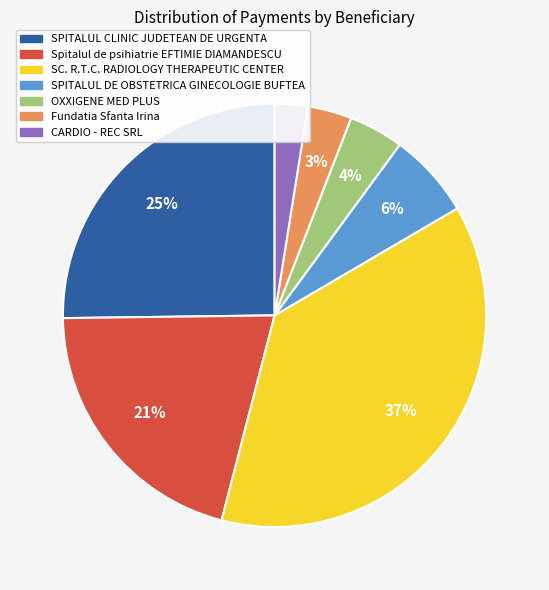

Is there a majority slice in this chart?

No